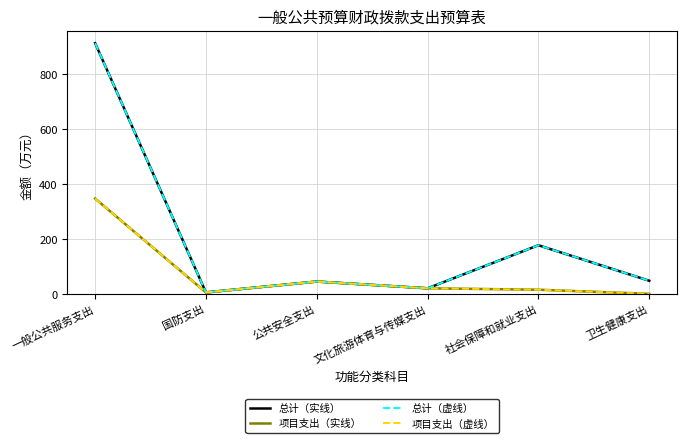

Does the chart display data point markers on the line(s)?

No